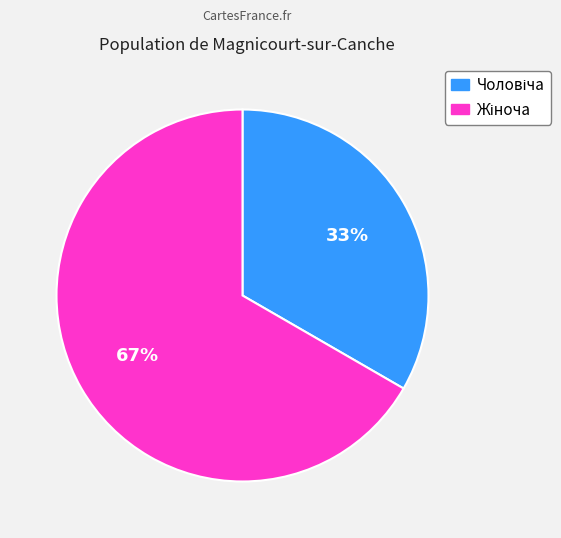

Does any single category account for the majority?

Yes